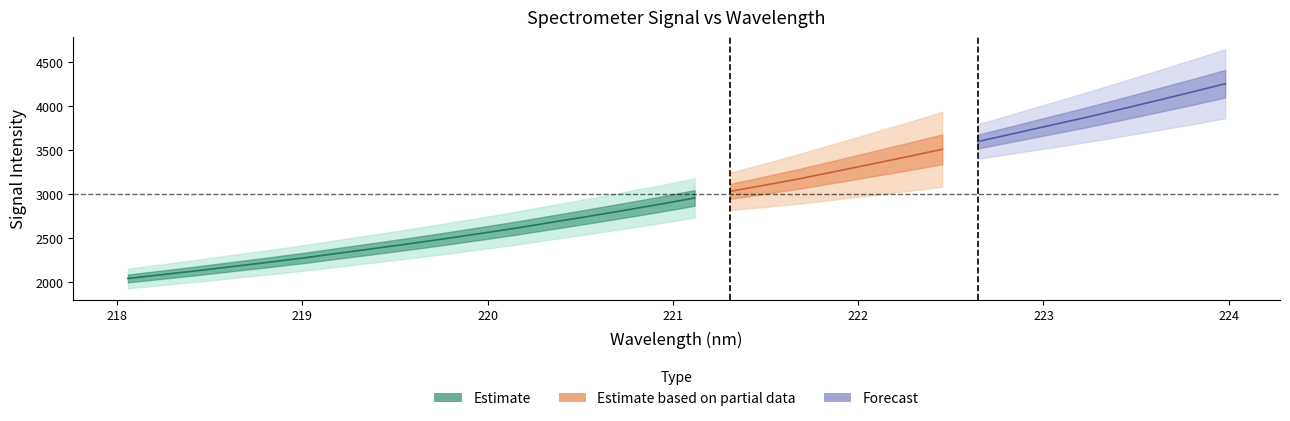

What position from the left is 219.0156?

6